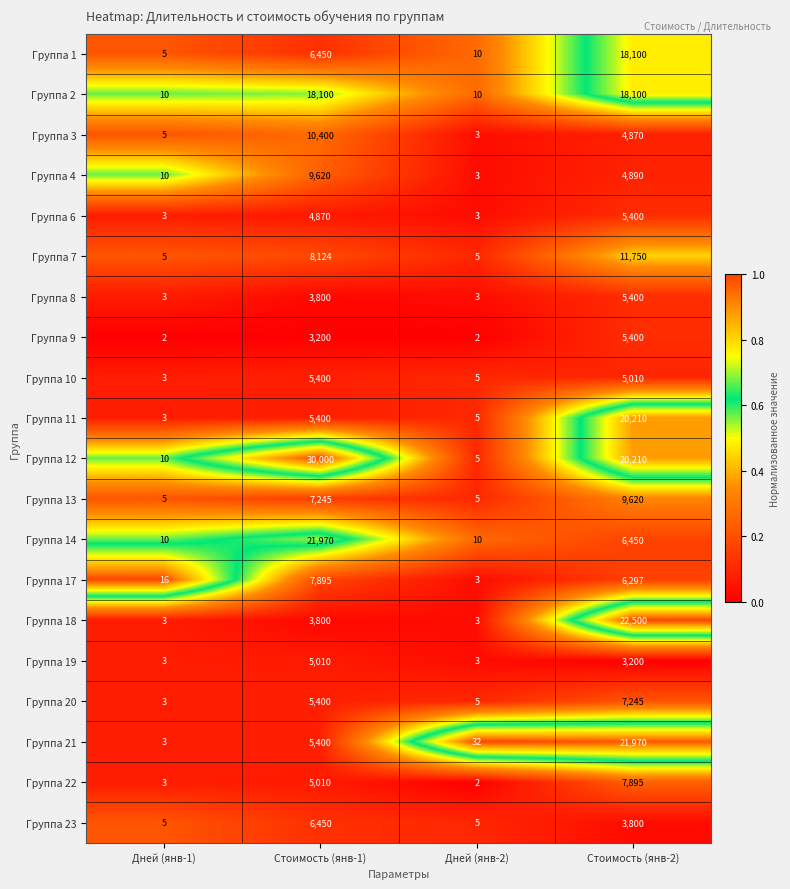

What is the total value across all series at Стоимость (янв-1)?

173544